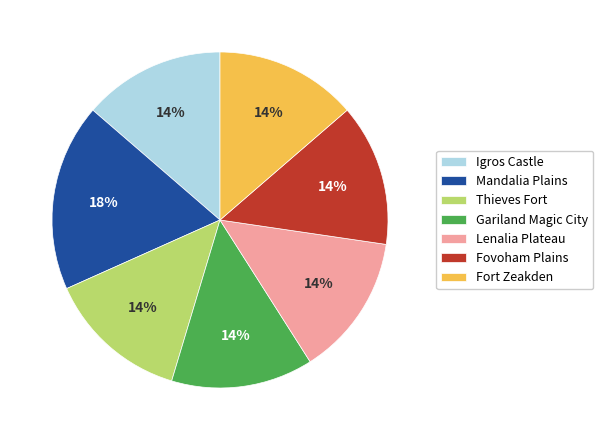

How many slices are in this pie chart?

7